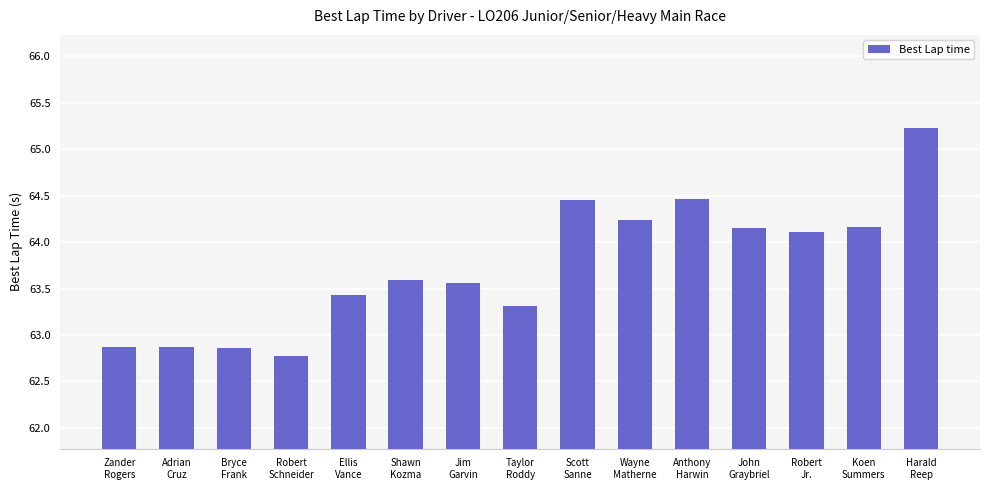

What position from the left is Koen
Summers?

14